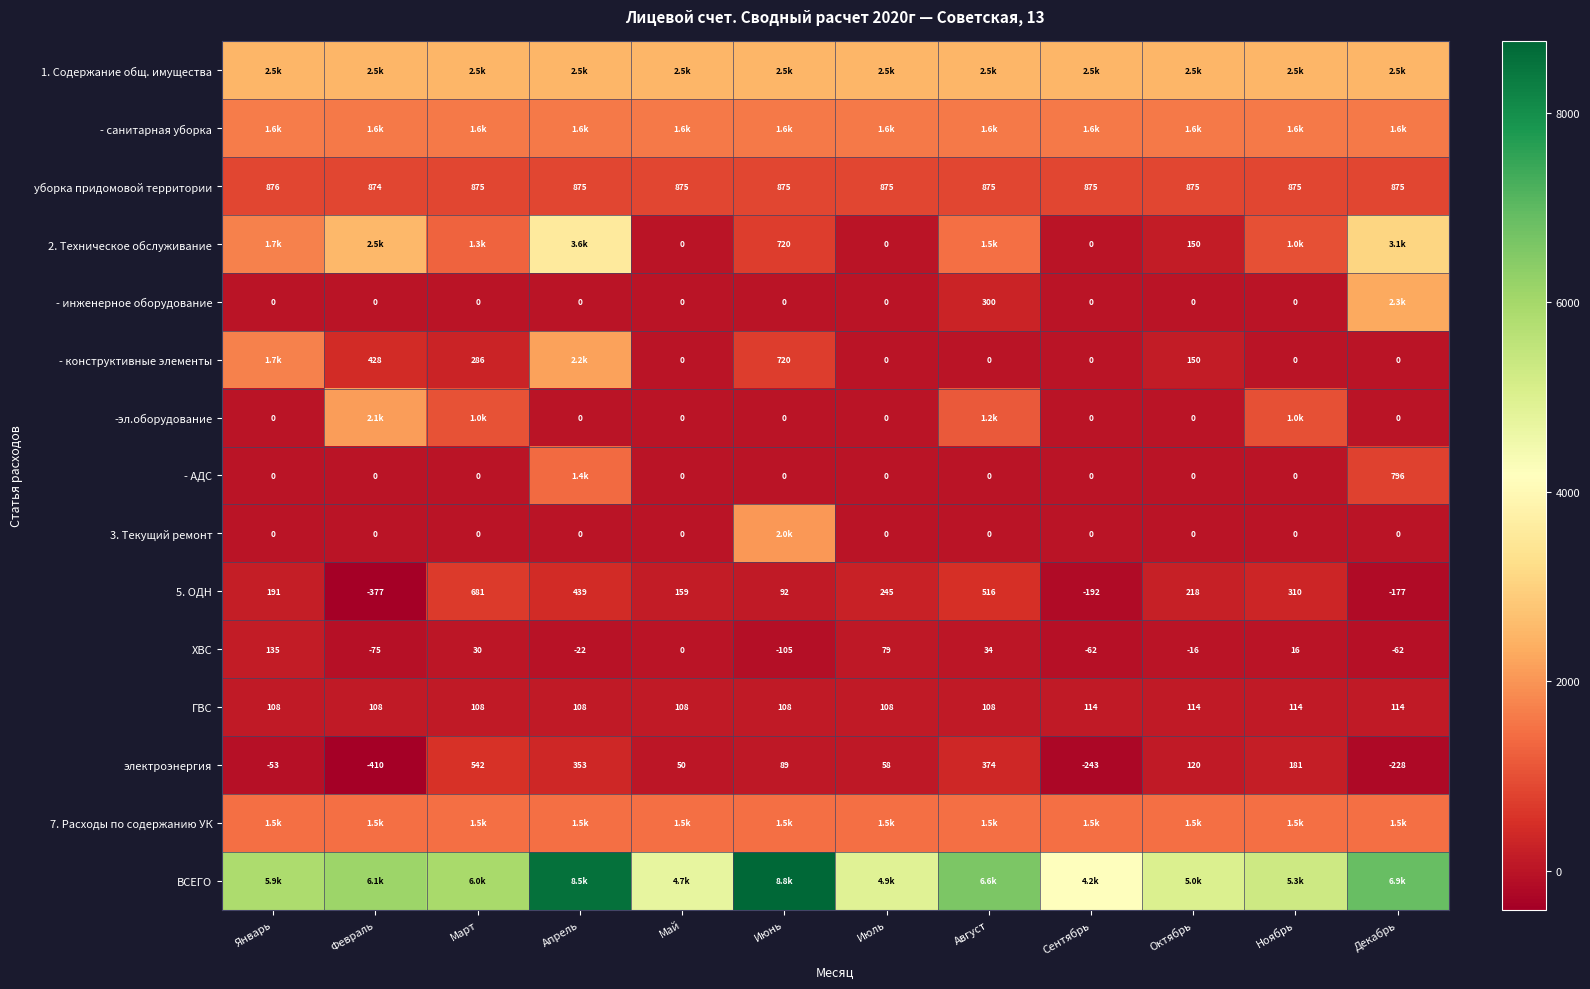

At which label does электроэнергия reach its minimum?

Февраль